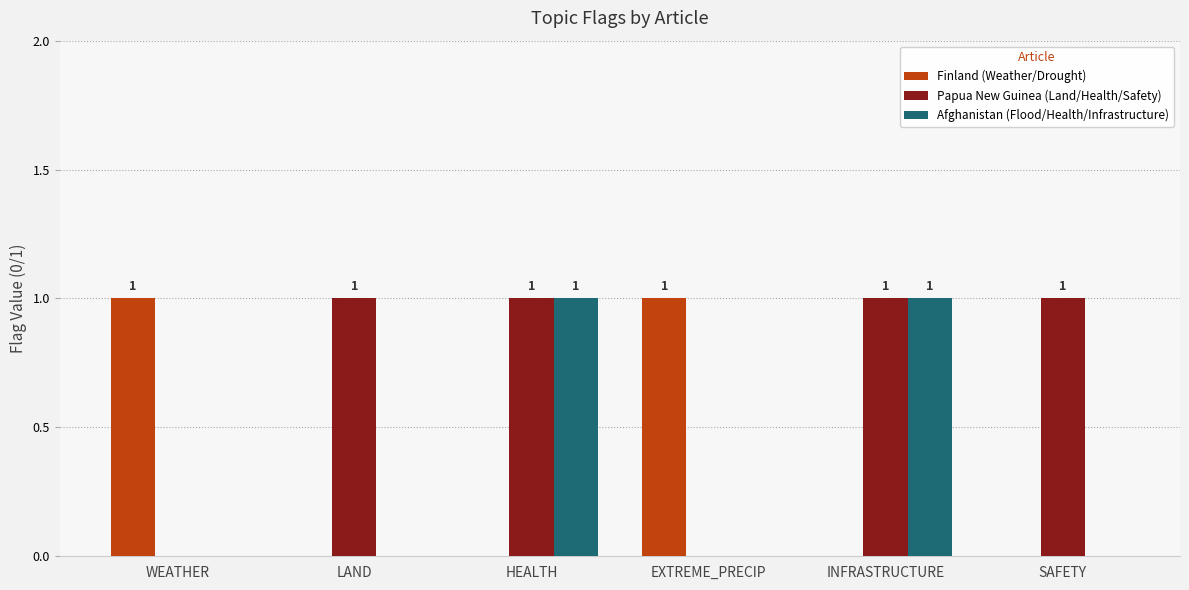

Is the value of Finland (Weather/Drought) at WEATHER greater than the value of Afghanistan (Flood/Health/Infrastructure) at SAFETY?

Yes